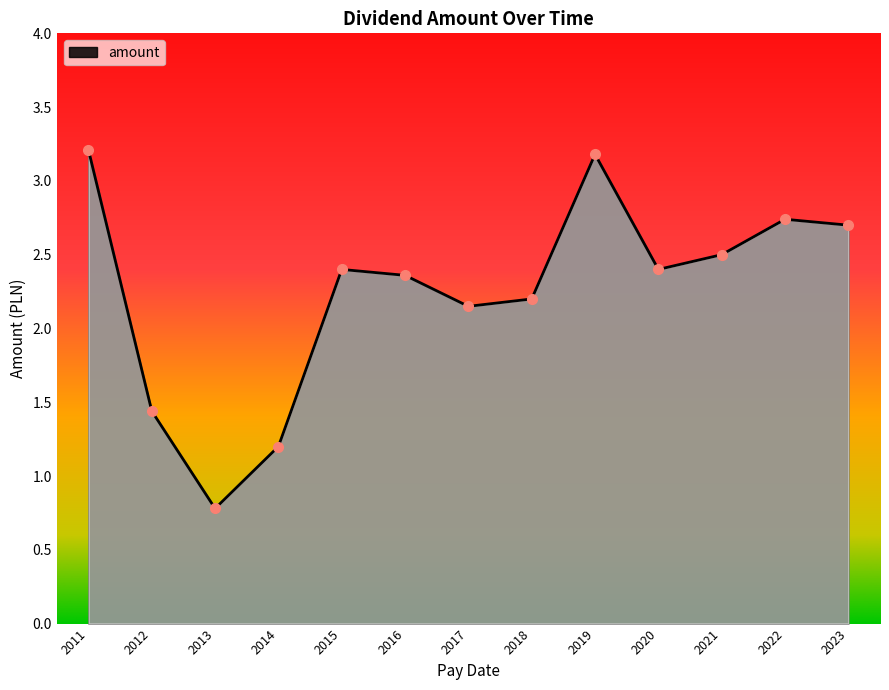

What is the ratio of the value at 2020 to the value at 2014?

2.0